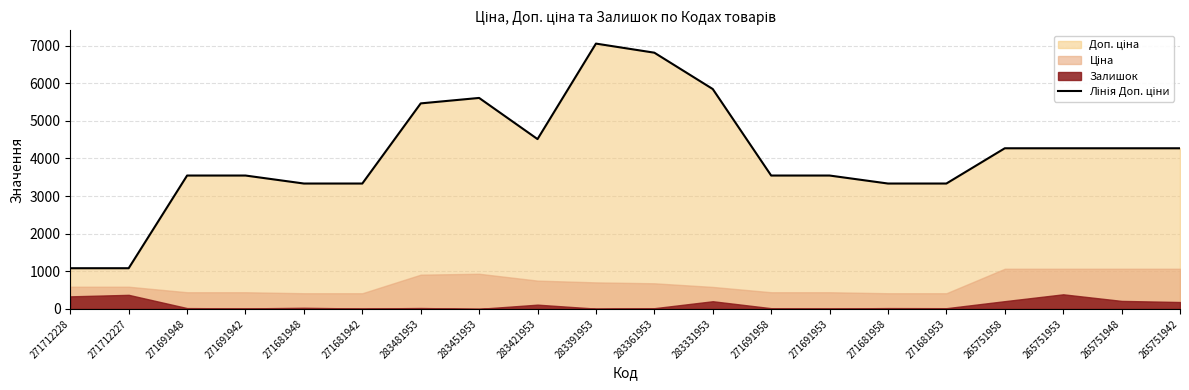

How many values are below 4269?

10